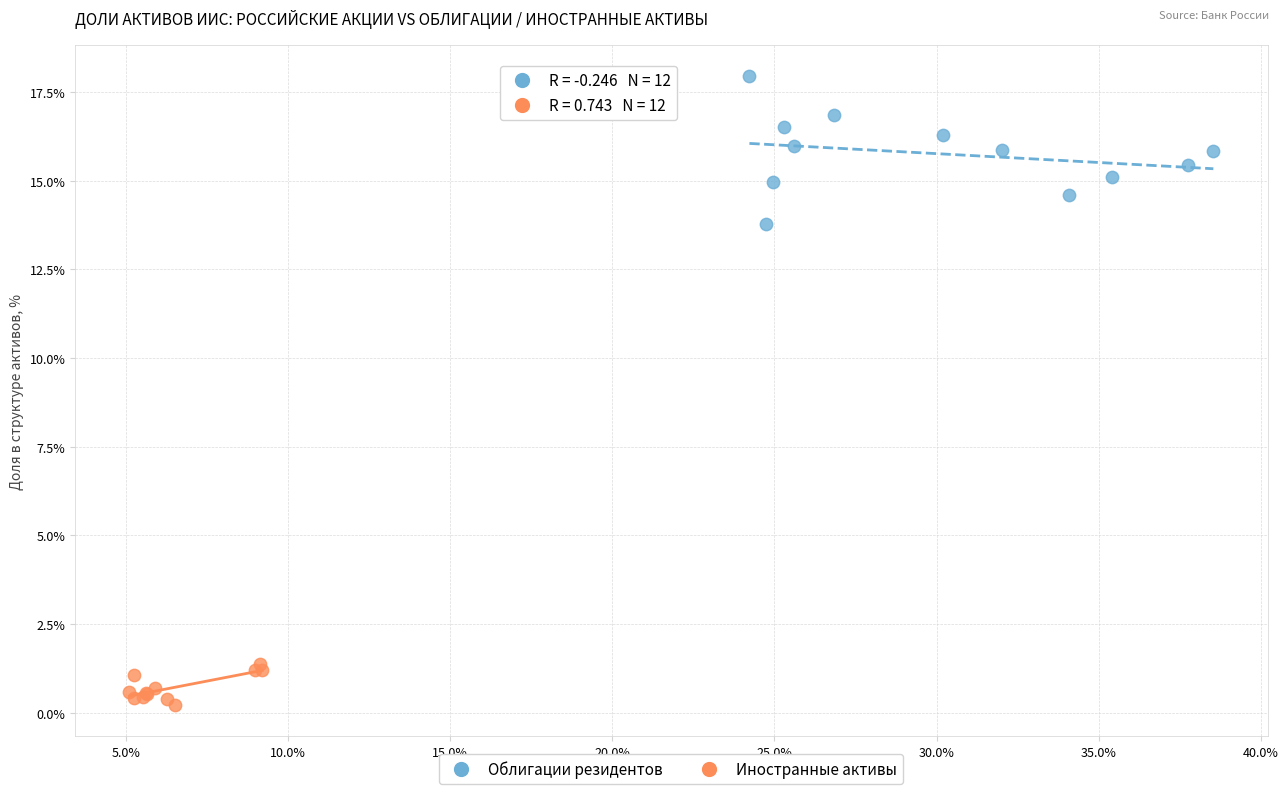

Which series reaches the minimum Y coordinate?

Иностранные активы